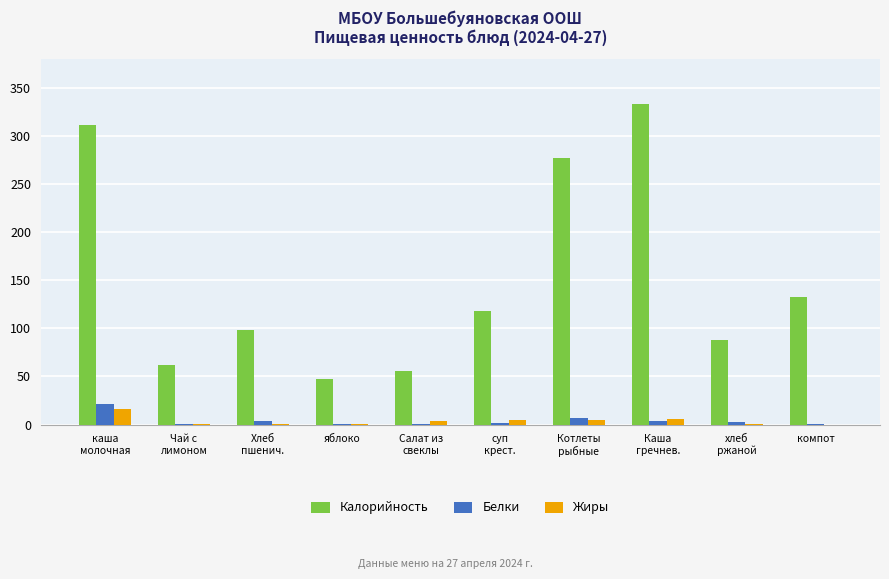

What is the total value across all series at суп
крест.?

125.0